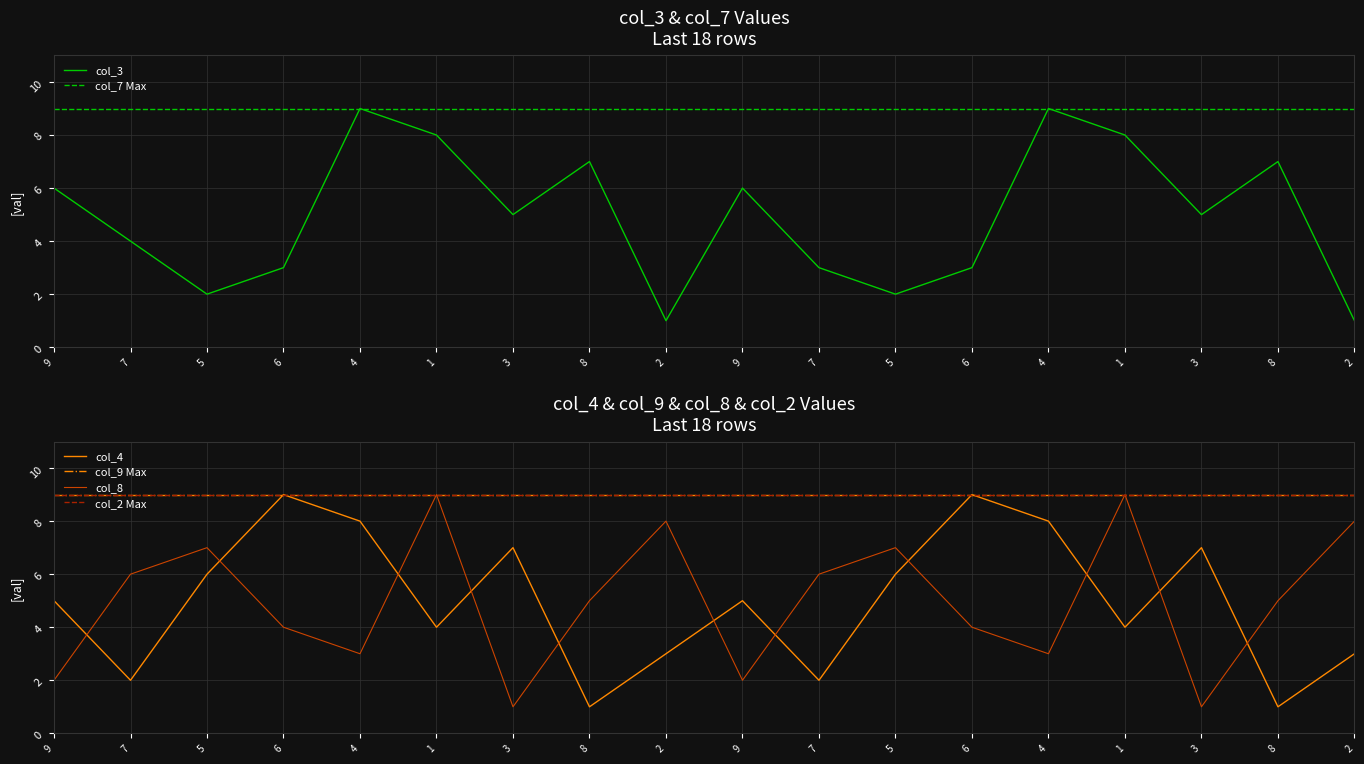

Which series has the largest range (max minus min)?

col_3